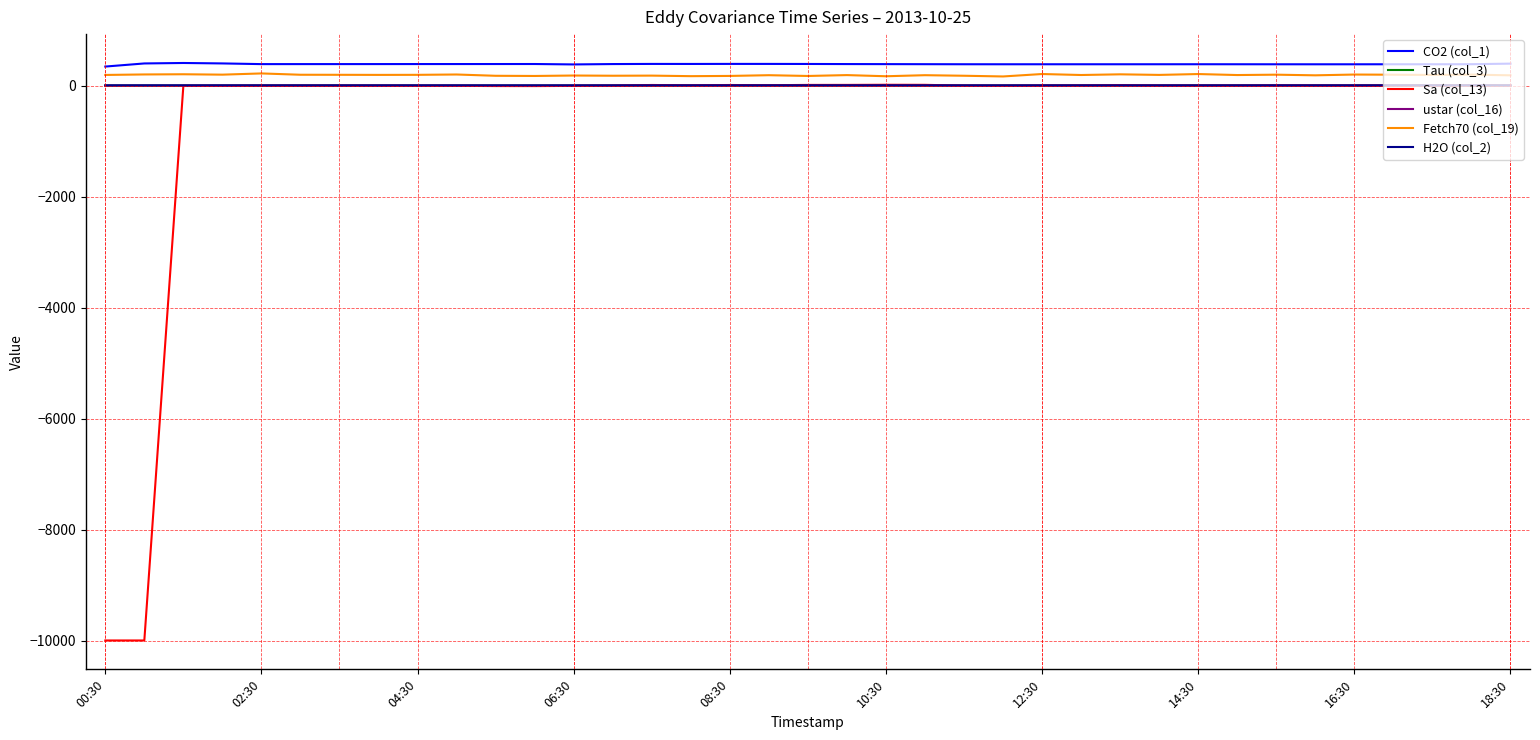

What is the difference between the maximum and minimum values in the H2O (col_2) series?

1.1